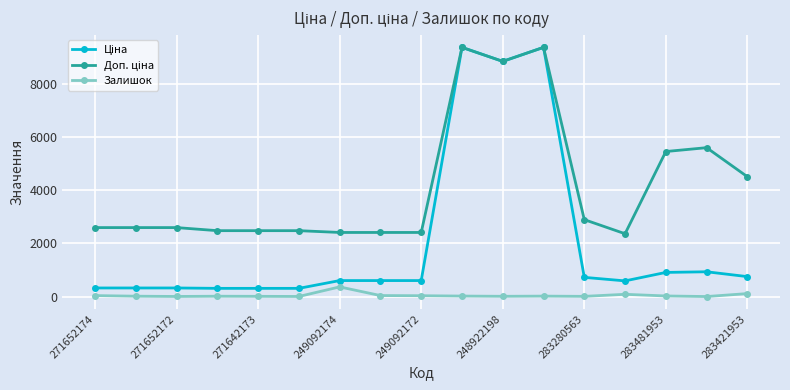

At how many categories does at least one series exceed 5969?

3